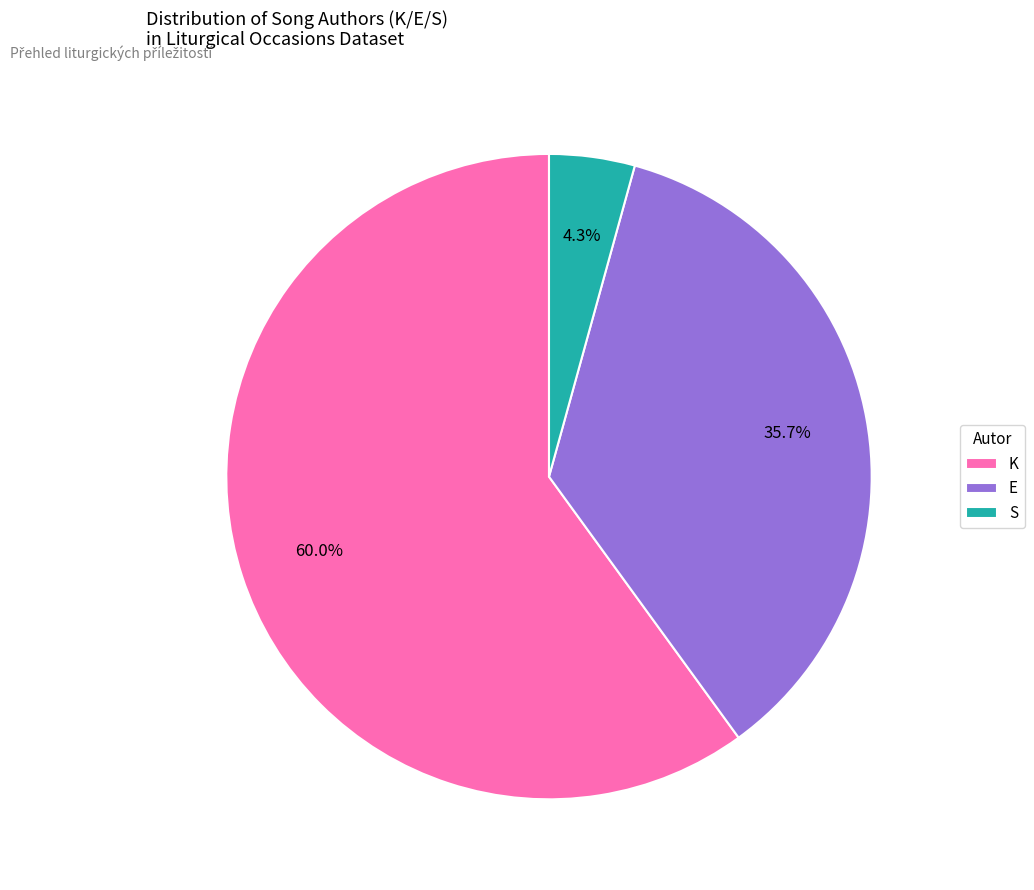

What is the smallest slice in the pie chart?

S